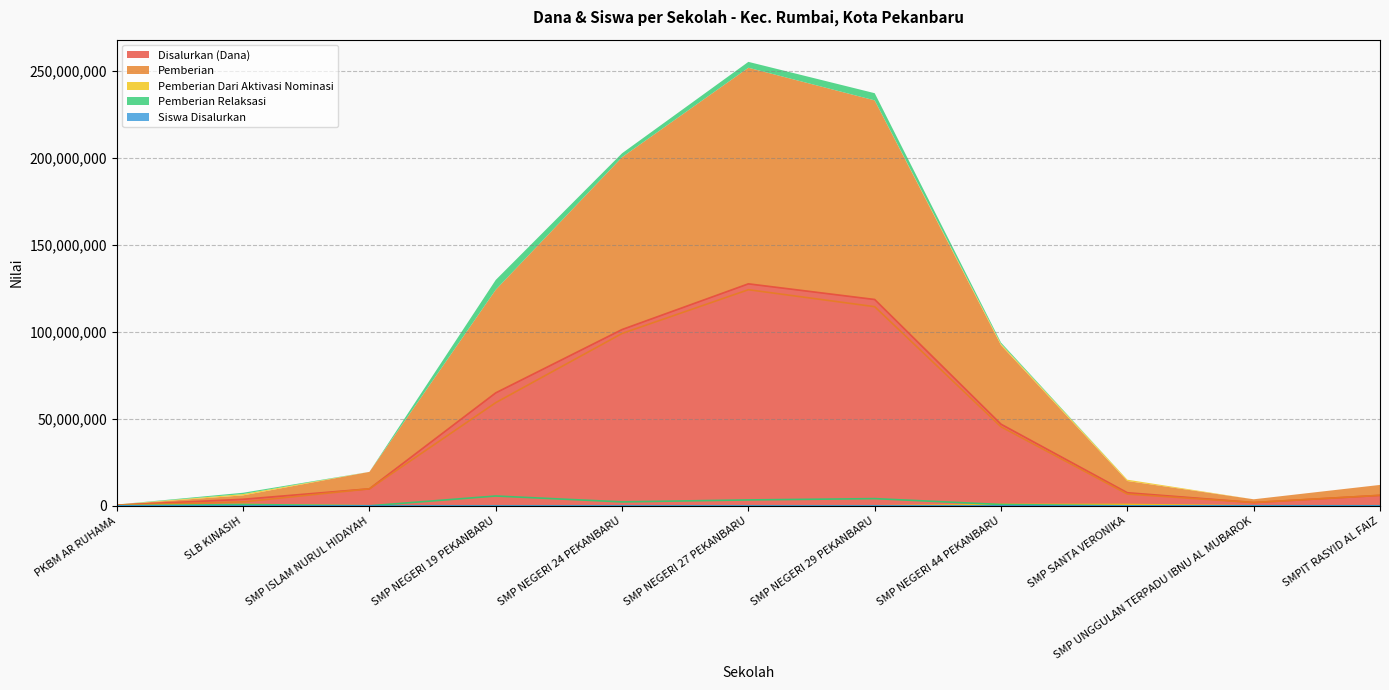

What are all the series names shown in the legend?

Disalurkan (Dana), Pemberian, Pemberian Dari Aktivasi Nominasi, Pemberian Relaksasi, Siswa Disalurkan